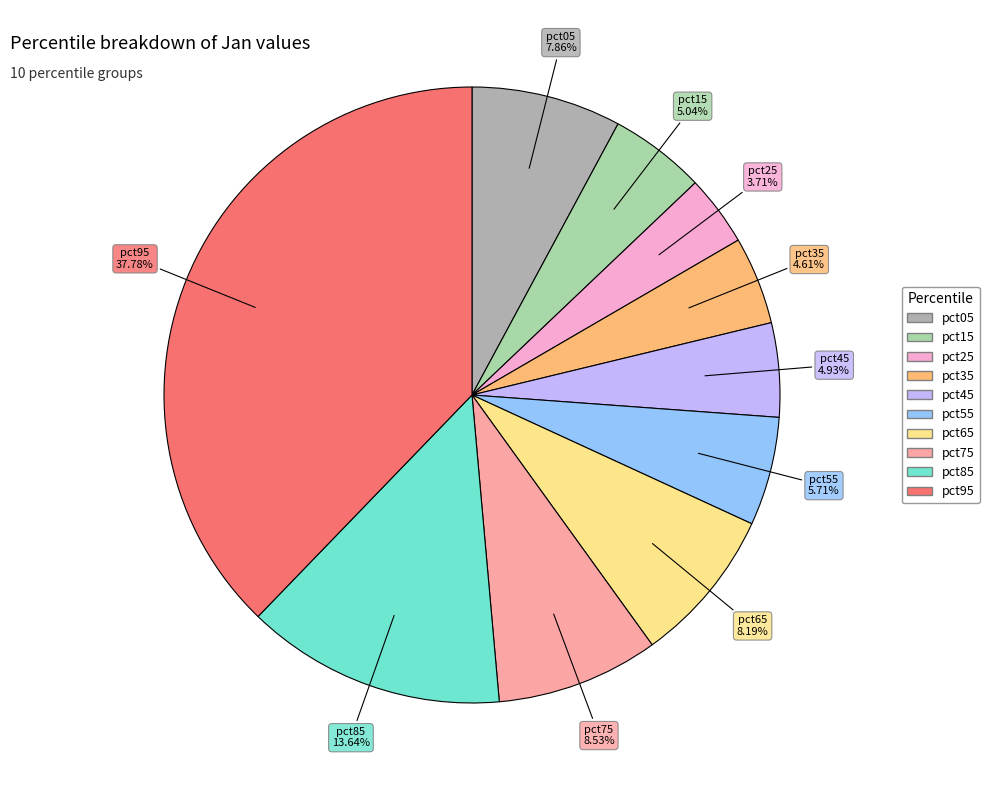

Which category has the biggest portion of the pie?

pct95